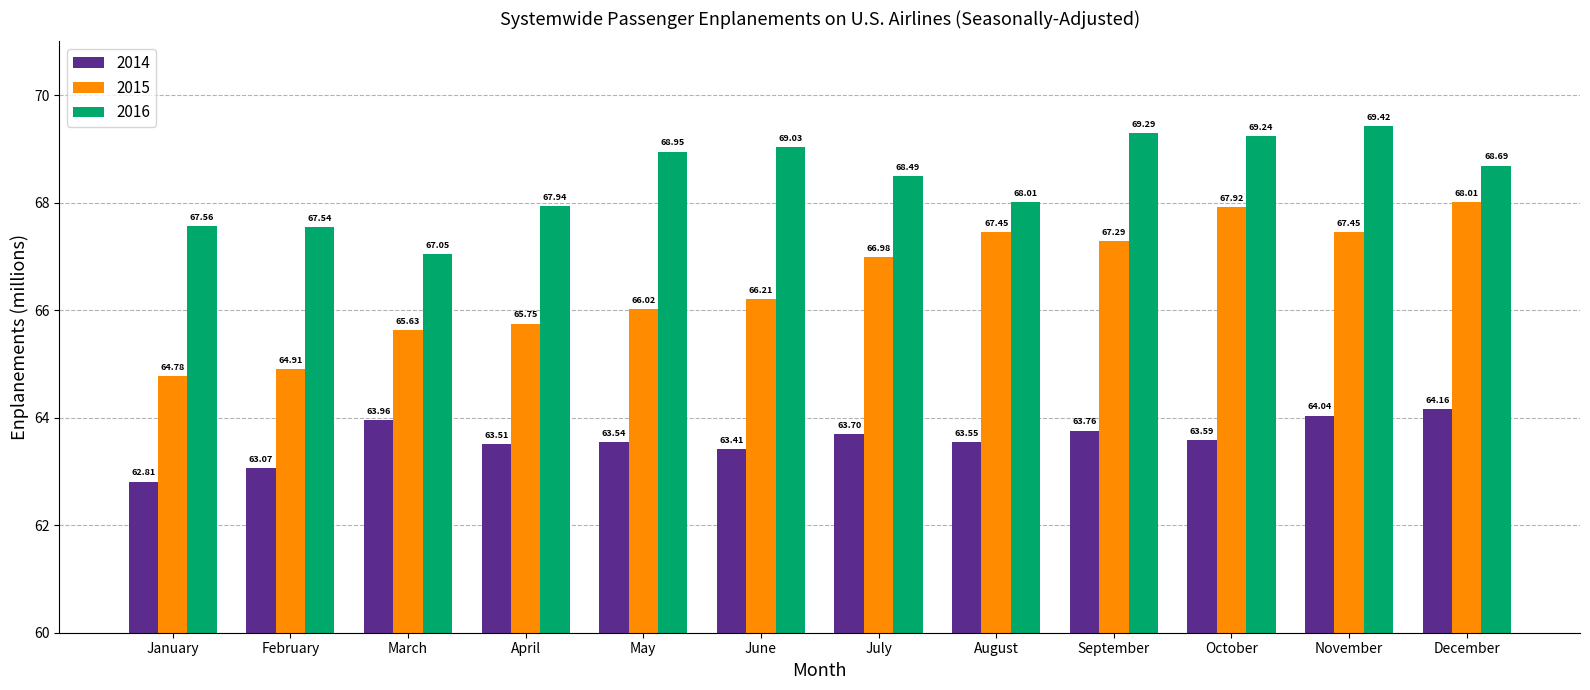

Count the number of categories in the chart.

12